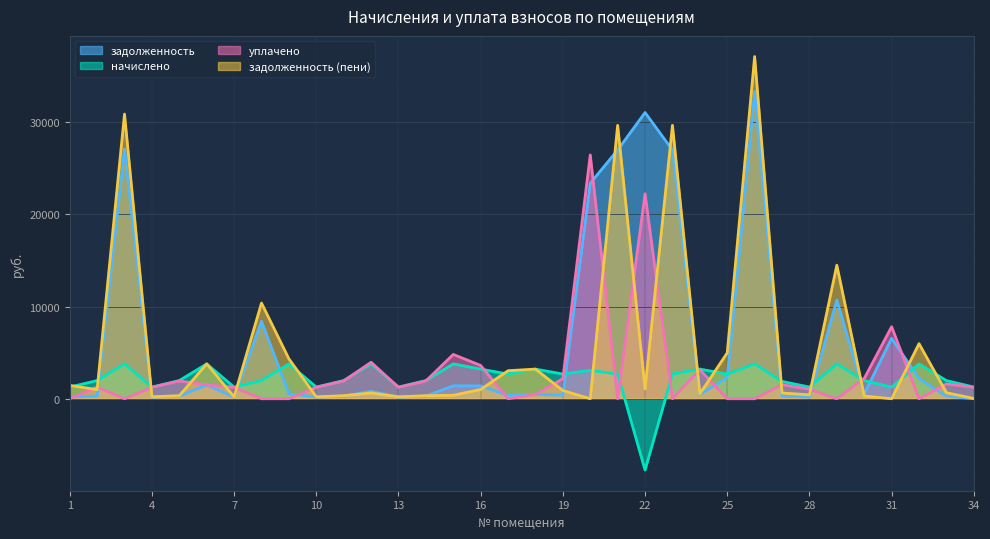

Reading right to left, list all the values displayed in this chart.

задолженность: 34=0.0	33=286.9	32=2197.7	31=6548.9	30=526.8	29=10715.0	28=184.3	27=273.3	26=33353.8	25=2302.1	24=467.8	23=26990.9	22=31059.0	21=26990.9	20=23384.8	19=389.5	18=467.8	17=363.7	16=1397.8	15=1403.3	14=286.8	13=183.9	12=806.0	11=286.9	10=184.3	9=550.0	8=8412.4	7=174.1	6=1497.6	5=286.9	4=184.3	3=27109.4	2=286.9	1=184.3
начислено: 34=1267.5	33=1973.4	32=3779.1	31=1267.5	30=1973.4	29=3779.1	28=1267.5	27=1879.8	26=3779.1	25=2679.3	24=3217.5	23=2679.3	22=-7737.6	21=2679.3	20=3077.1	19=2679.3	18=3217.5	17=2679.3	16=3217.5	15=3783.0	14=1973.4	13=1267.5	12=3783.0	11=1973.4	10=1267.5	9=3783.0	8=1973.4	7=1267.5	6=3783.0	5=1973.4	4=1267.5	3=3783.0	2=1973.4	1=1267.5
уплачено: 34=1240.5	33=1602.9	32=0.0	31=7816.4	30=2199.3	29=0.0	28=1029.3	27=1526.5	26=0.0	25=0.0	24=3149.0	23=0.0	22=22248.9	21=0.0	20=26461.9	19=2175.7	18=467.8	17=0.0	16=3612.6	15=4808.1	14=1931.4	13=1240.5	12=3958.5	11=1931.4	10=1240.5	9=0.0	8=0.0	7=1240.5	6=1497.6	5=1931.4	4=1240.5	3=0.0	2=1273.6	1=0.0
задолженность (пени): 34=27.0	33=657.4	32=5976.8	31=0.0	30=300.9	29=14494.1	28=422.5	27=626.6	26=37132.9	25=4981.4	24=536.2	23=29670.2	22=1072.5	21=29670.2	20=0.0	19=893.1	18=3217.5	17=3043.0	16=1002.7	15=378.2	14=328.8	13=210.9	12=630.5	11=328.9	10=211.2	9=4333.0	8=10385.8	7=201.1	6=3783.0	5=328.9	4=211.2	3=30892.4	2=986.7	1=1451.8